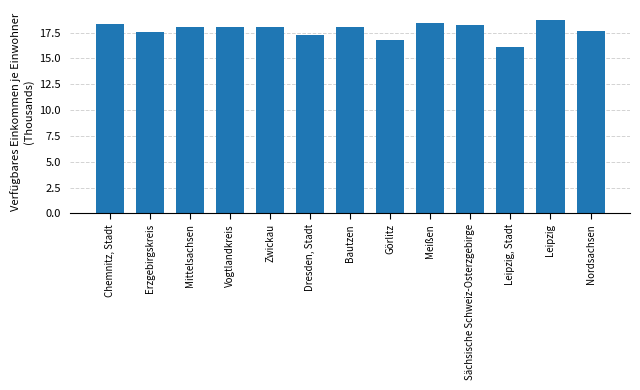

Reading right to left, what are all the values shown in this chart?

17.7	18.7	16.1	18.2	18.4	16.8	18.0	17.3	18.0	18.0	18.0	17.6	18.3